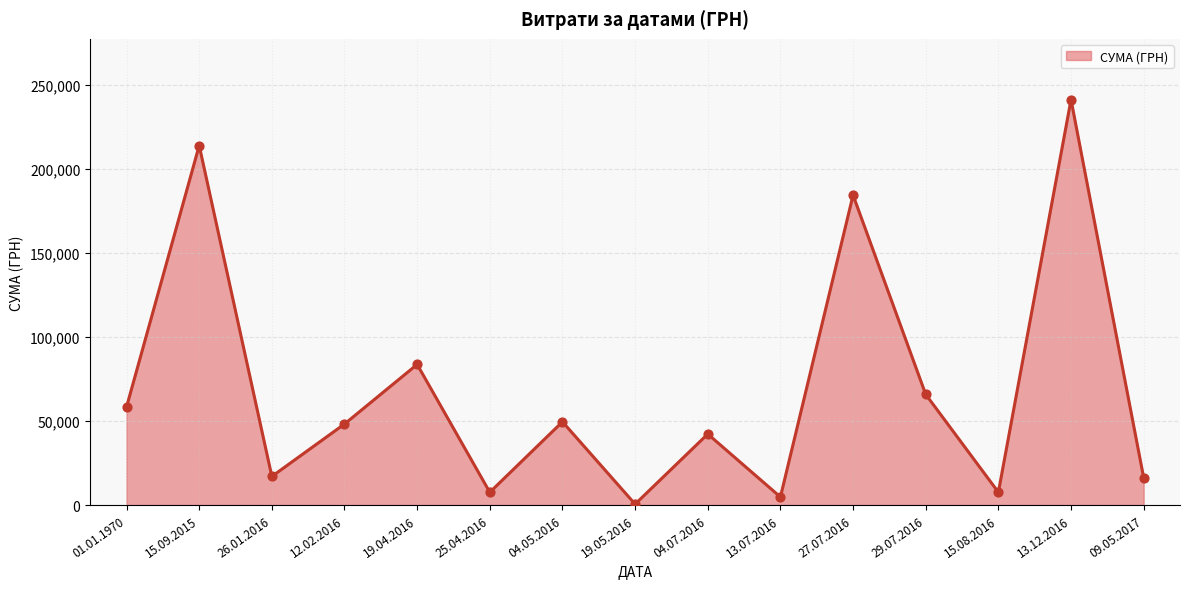

Approximately how many times larger is the value at 13.12.2016 compared to 27.07.2016?

1.3